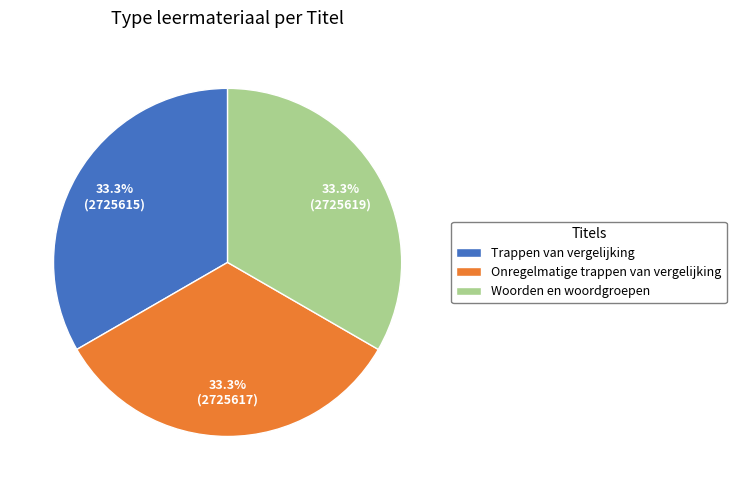

Does Onregelmatige trappen van vergelijking account for over 50% of the chart?

No